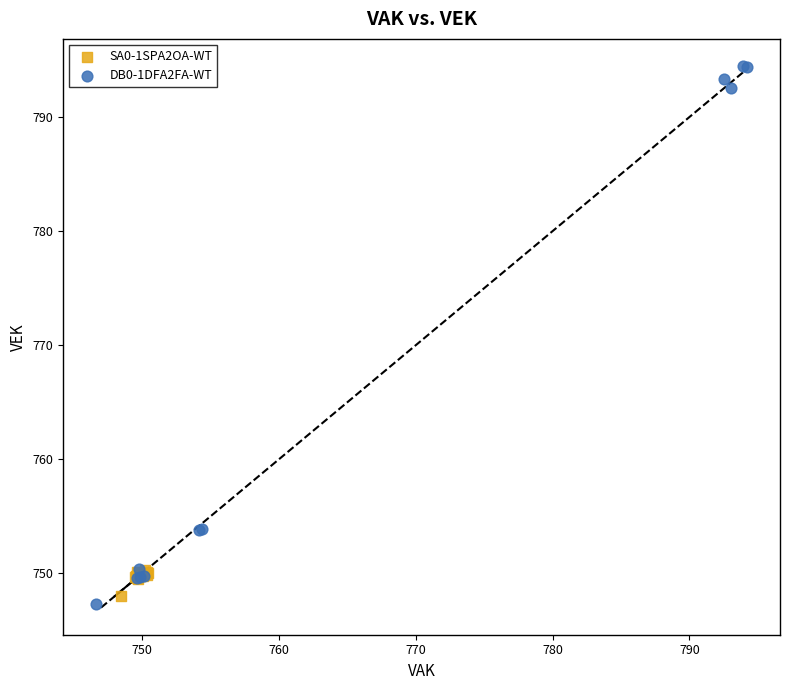

Which series reaches the maximum Y coordinate?

DB0-1DFA2FA-WT